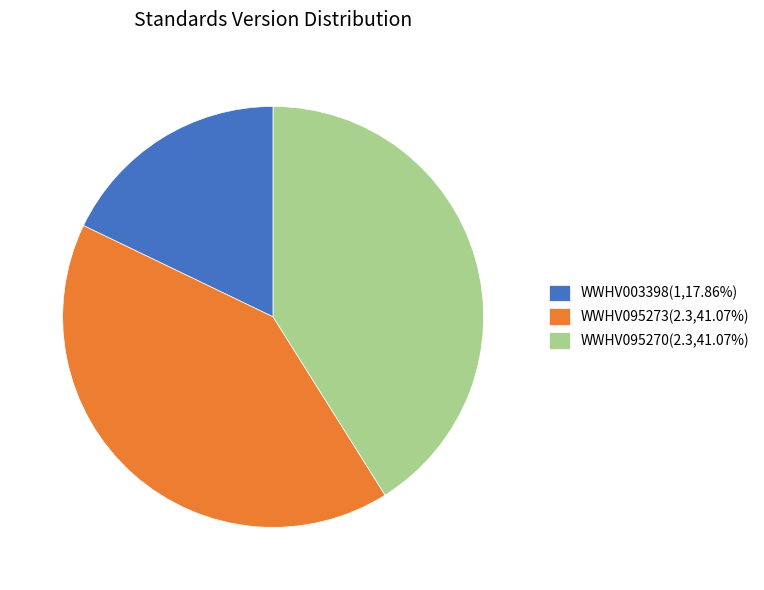

Is there any slice that represents more than half of the pie?

No